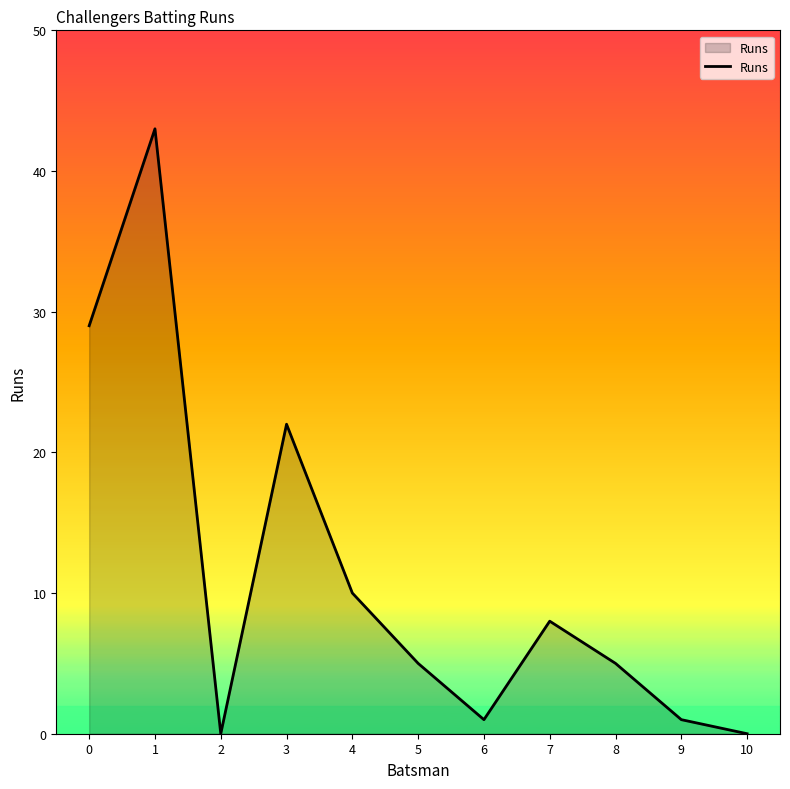

What is the average value?

11